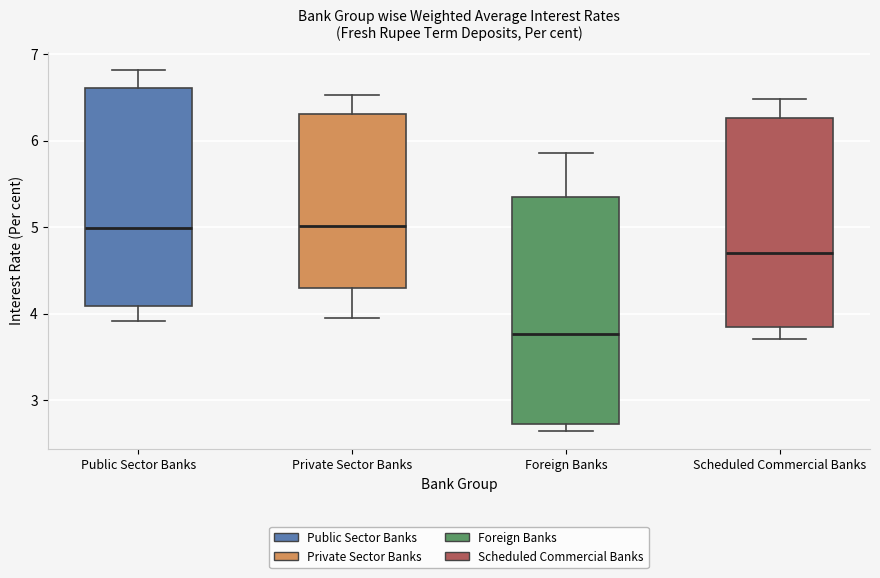

Which box is the tallest, from its lower edge to its upper edge?

Foreign Banks